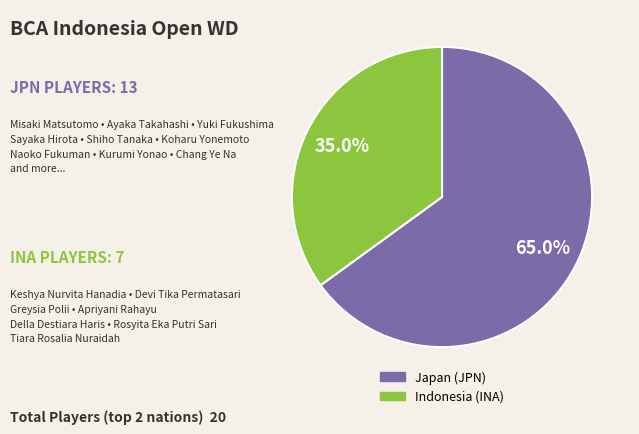

Count the number of slices in the pie.

2